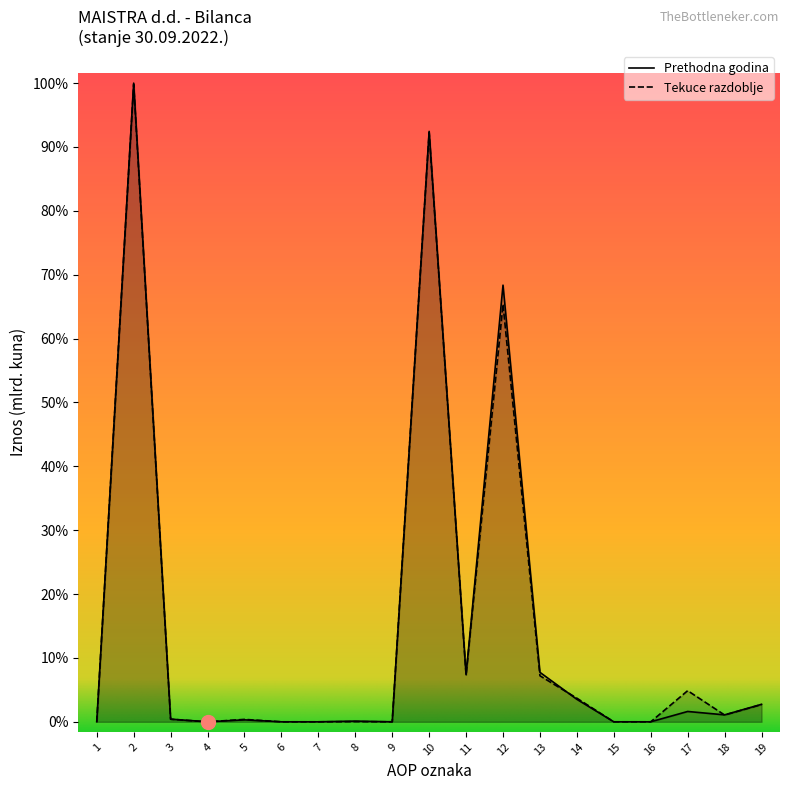

The Prethodna godina series shows -1.1 at 15. True or false?

False